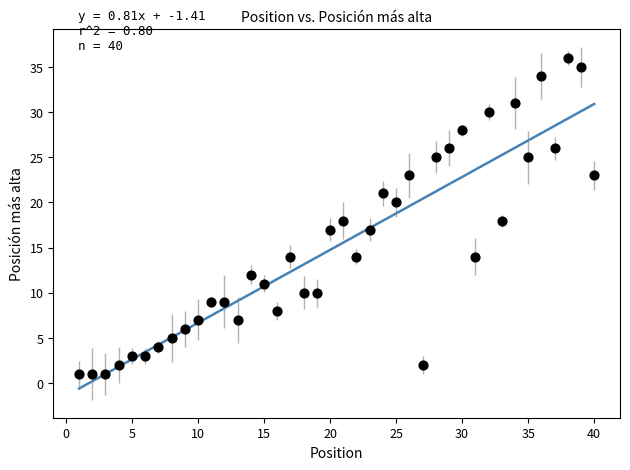

What is the range of Y values (max minus min)?

35